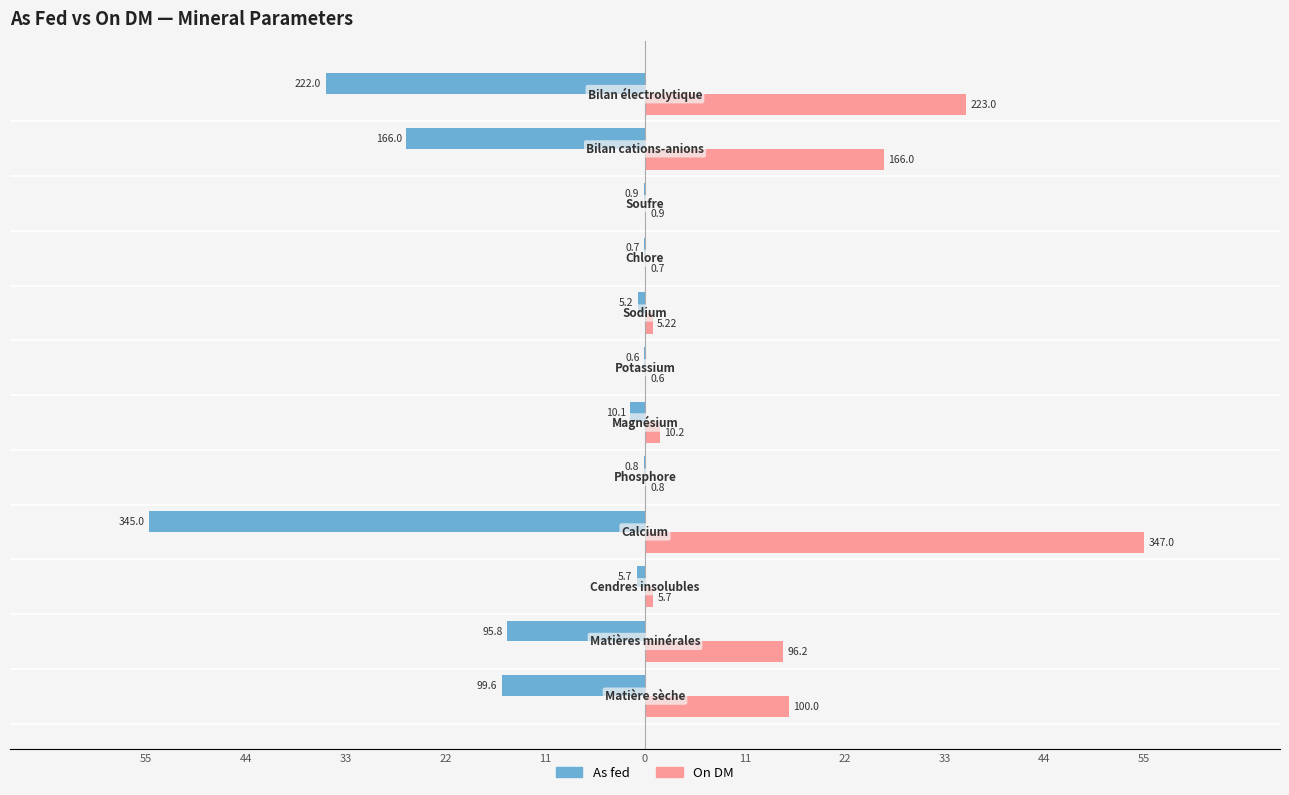

What are all the series names shown in the legend?

As fed, On DM